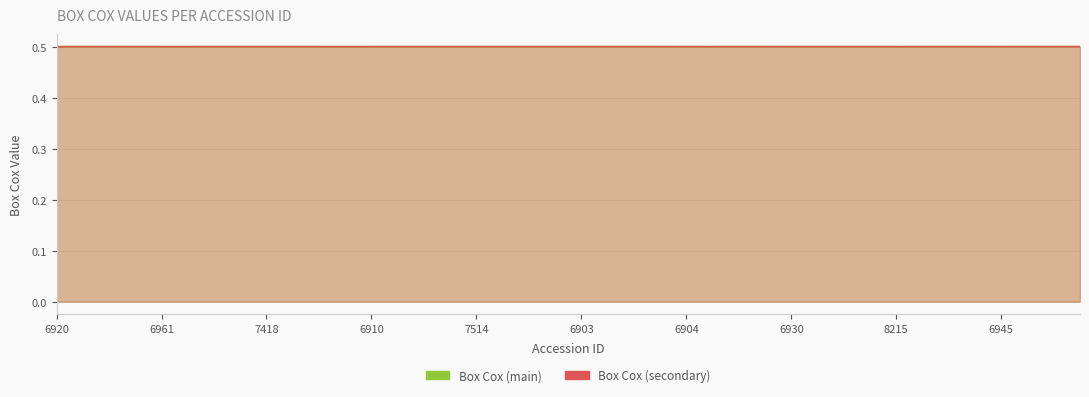

What are all the series names shown in the legend?

Box Cox (main), Box Cox (secondary)